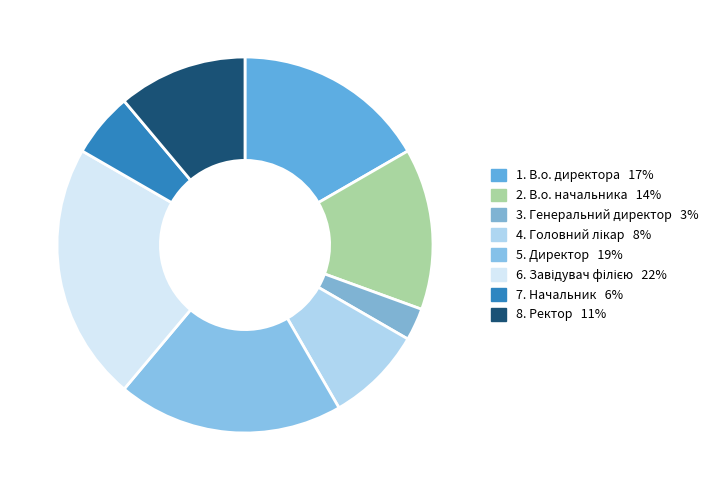

Which slice is the smallest?

Генеральний директор